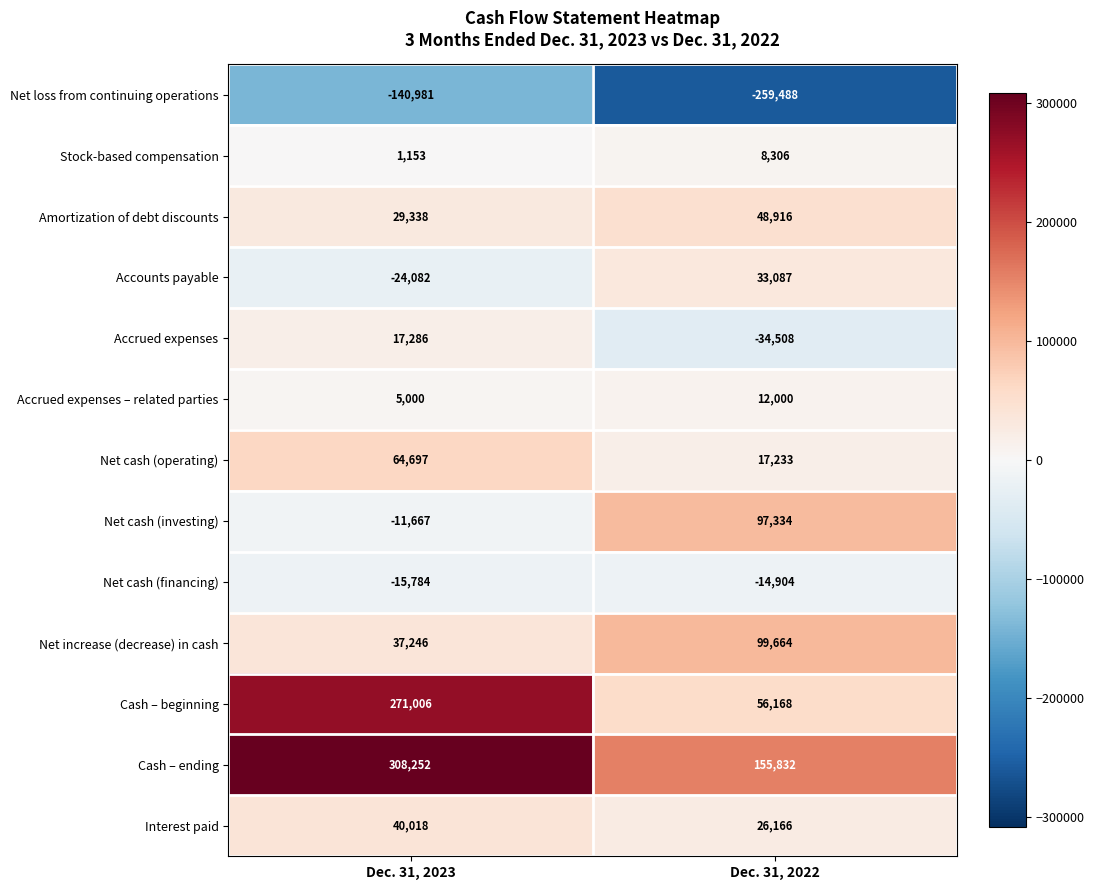

What is the sum of the Cash – beginning values at Dec. 31, 2023 and Dec. 31, 2022?

327174